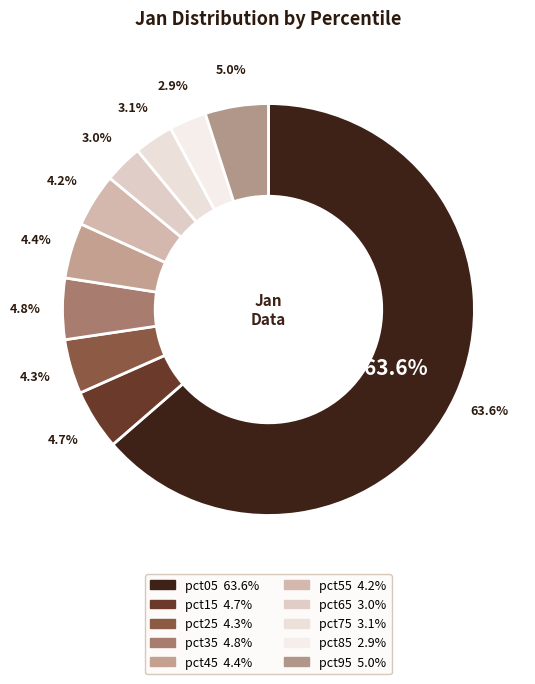

True or false: pct85 accounts for 3% of the total.

True